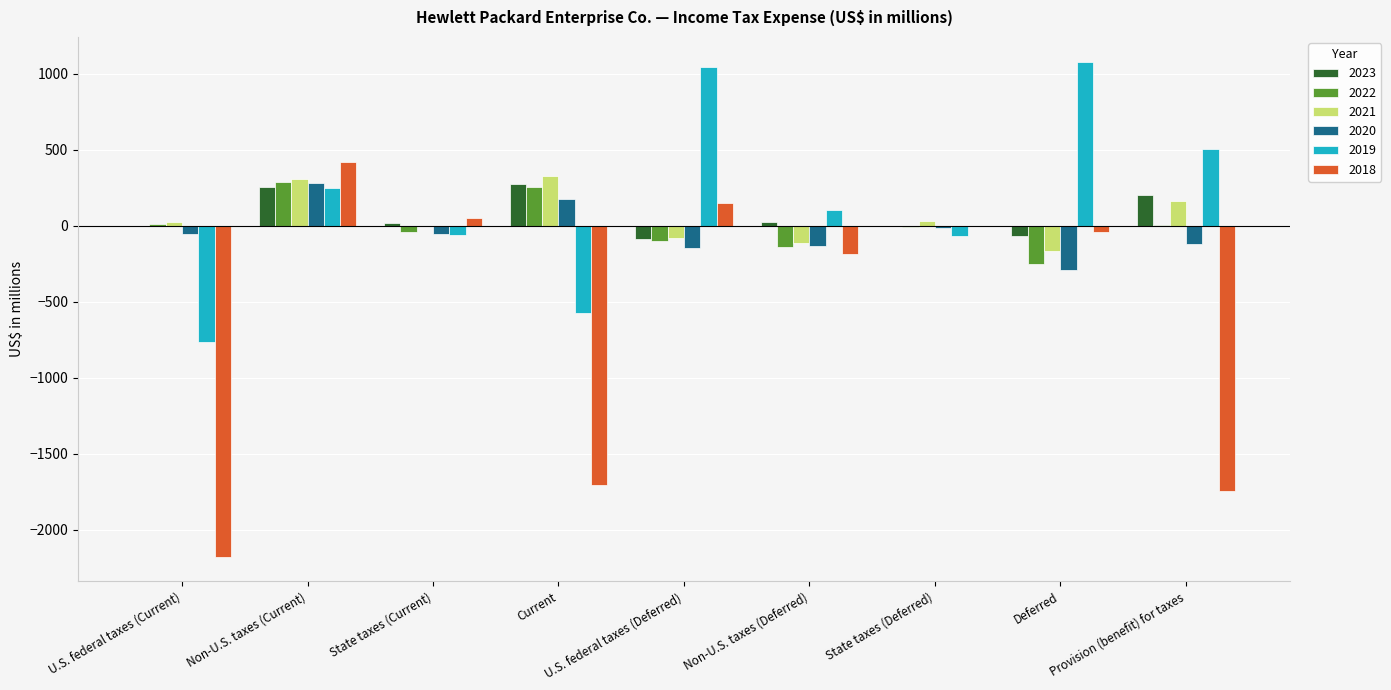

What is the sum of the 2021 values at Non-U.S. taxes (Current) and Current?

632